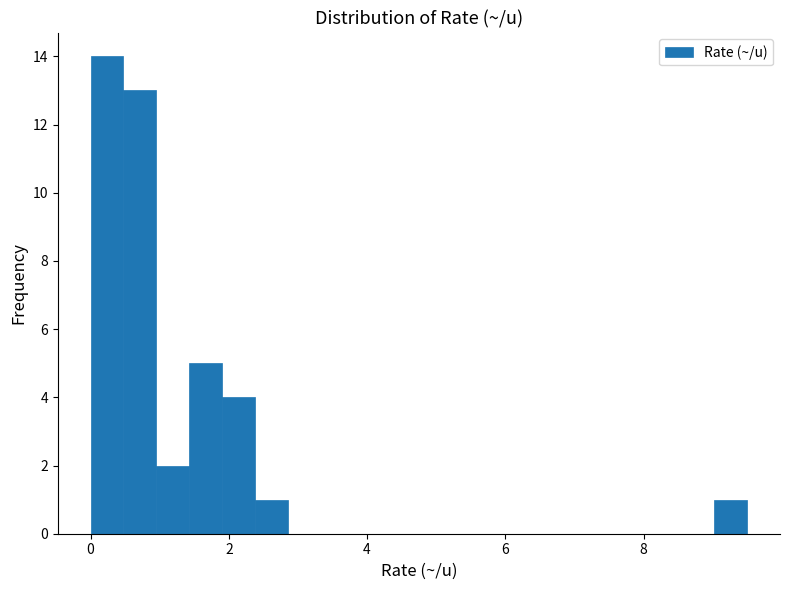

Read against the x-axis, roughly where is the centre of the tallest bar?

0.2